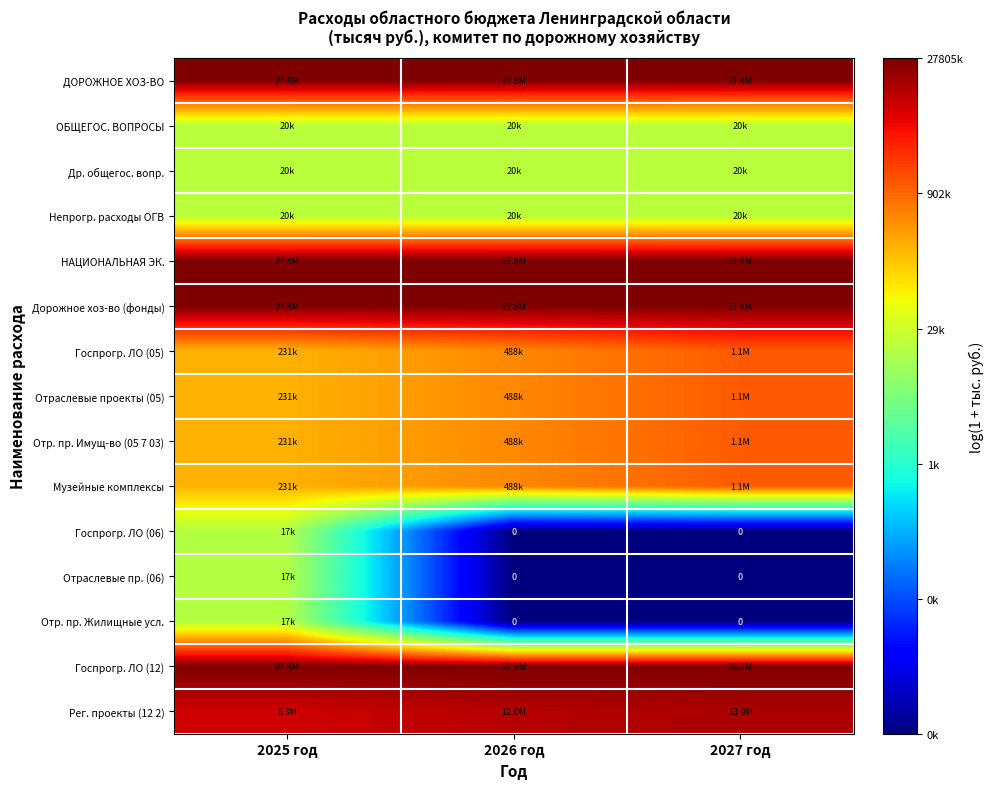

Rank the categories by ДОРОЖНОЕ ХОЗ-ВО value from lowest to highest.

2027 год, 2025 год, 2026 год